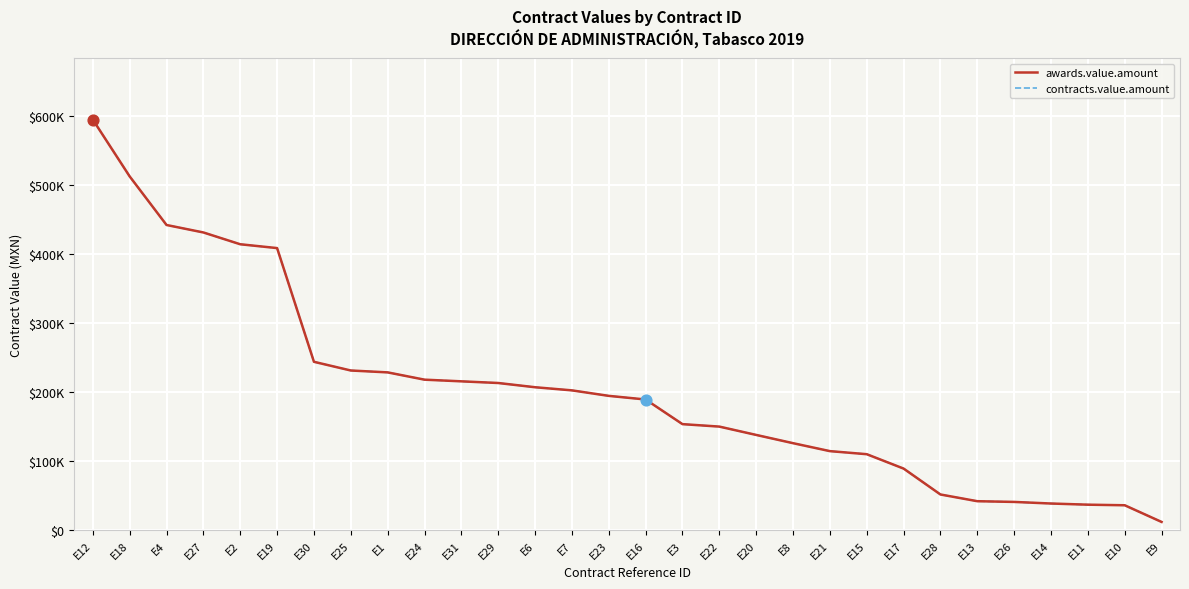

Does the chart have visible grid lines?

Yes